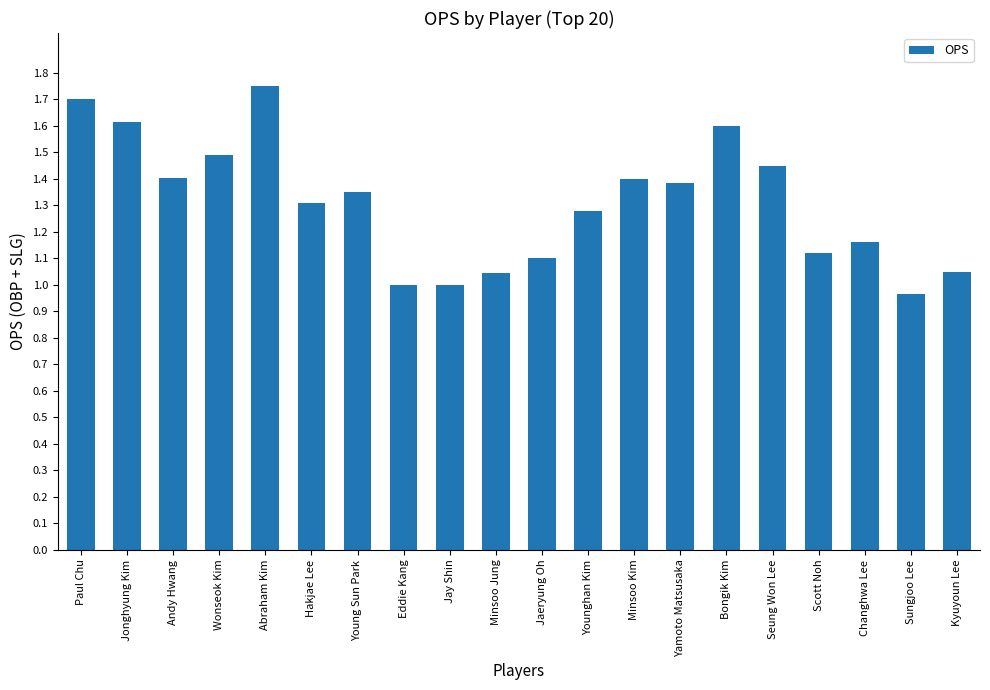

Approximately how many times larger is the value at Jaeryung Oh compared to Seung Won Lee?

0.8